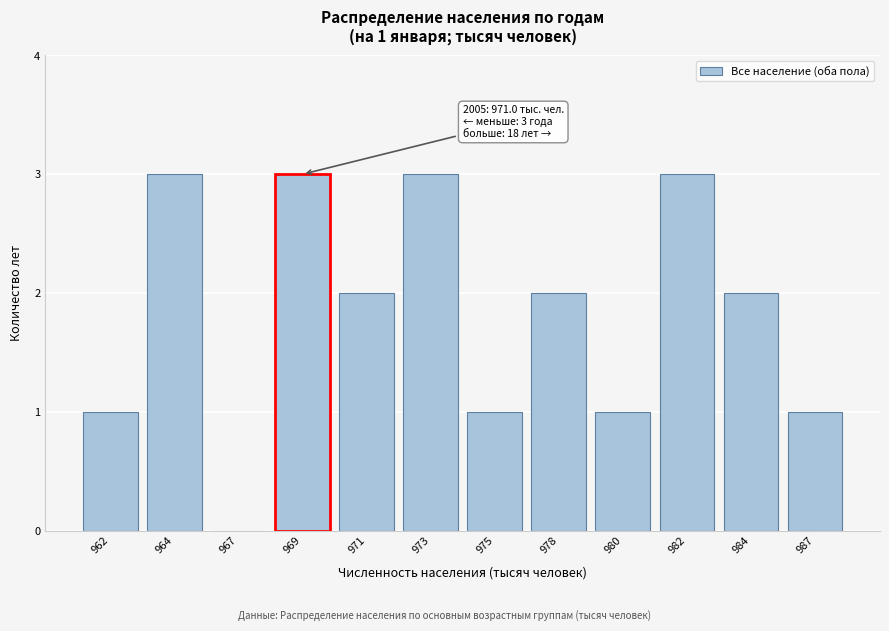

Reading left to right, extract all data points from this chart.

962=1	964=3	967=0	969=3	971=2	973=3	975=1	978=2	980=1	982=3	984=2	987=1